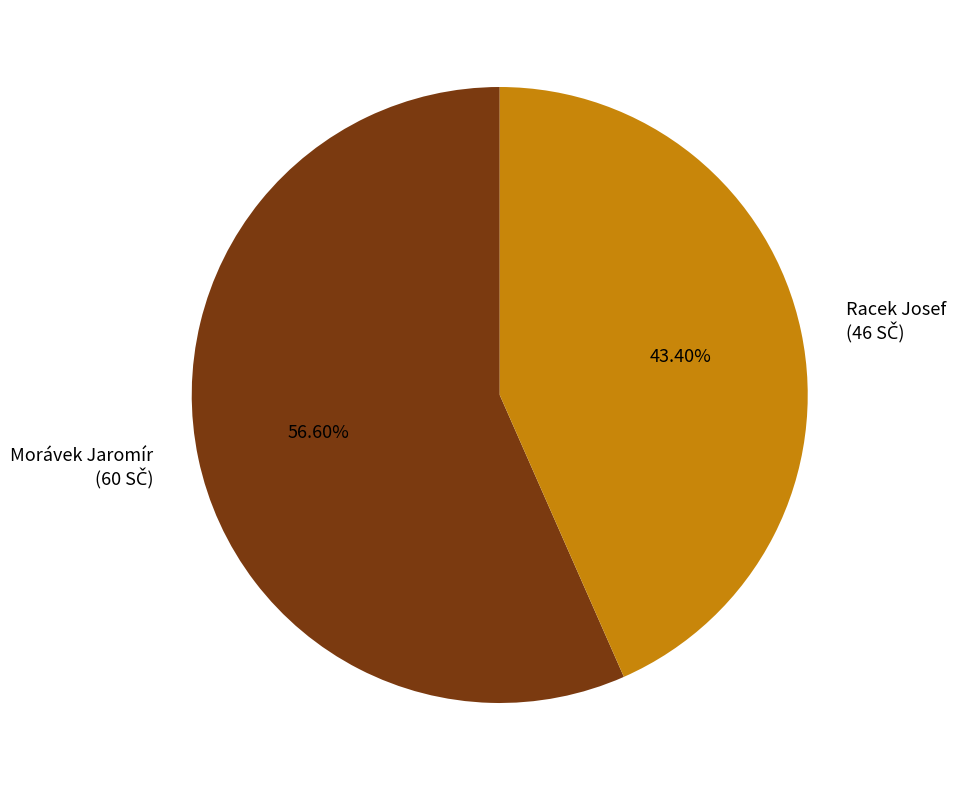

Count the number of slices in the pie.

2